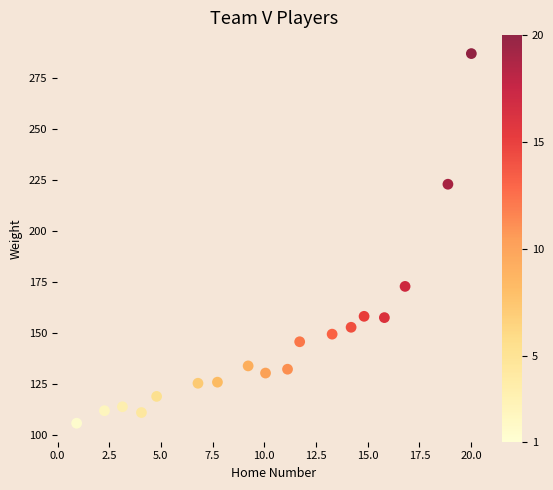

What is the range of X values (max minus min)?

19.1